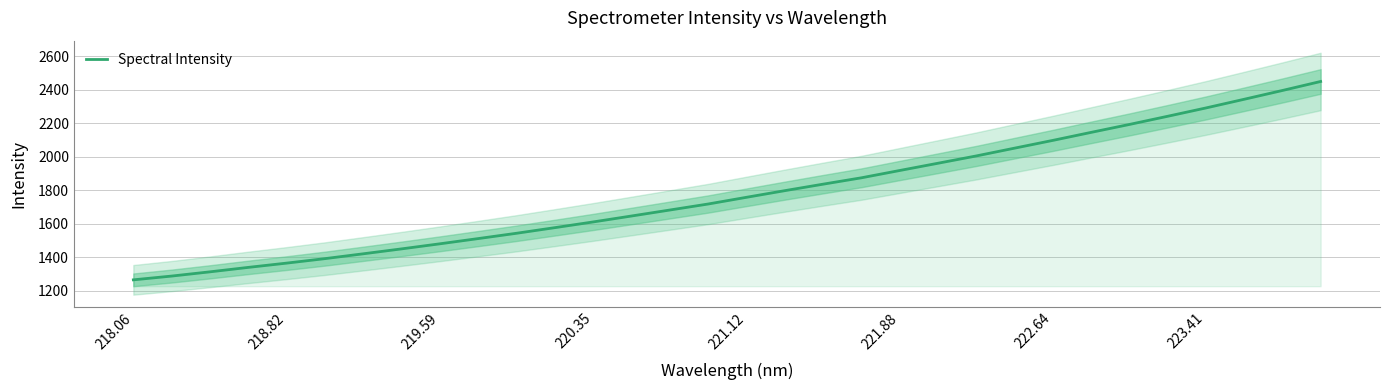

The value of Spectral Intensity at 219.59 is 1480.6. True or false?

True